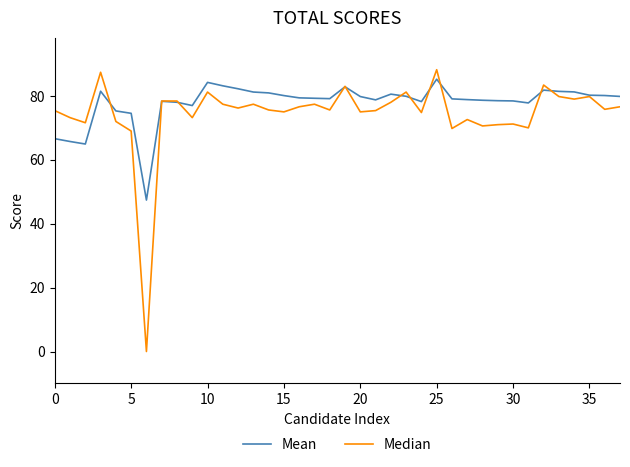

After their last crossing, which series has the higher values: Median or Mean?

Mean